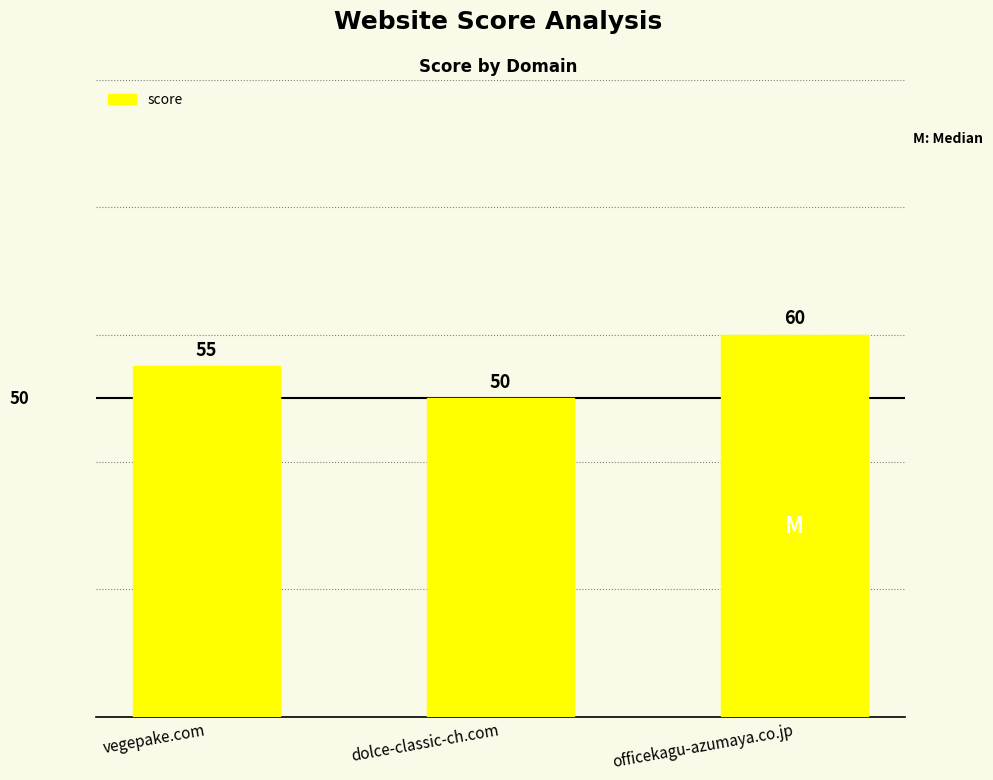

At which label is the value closest to 55?

vegepake.com